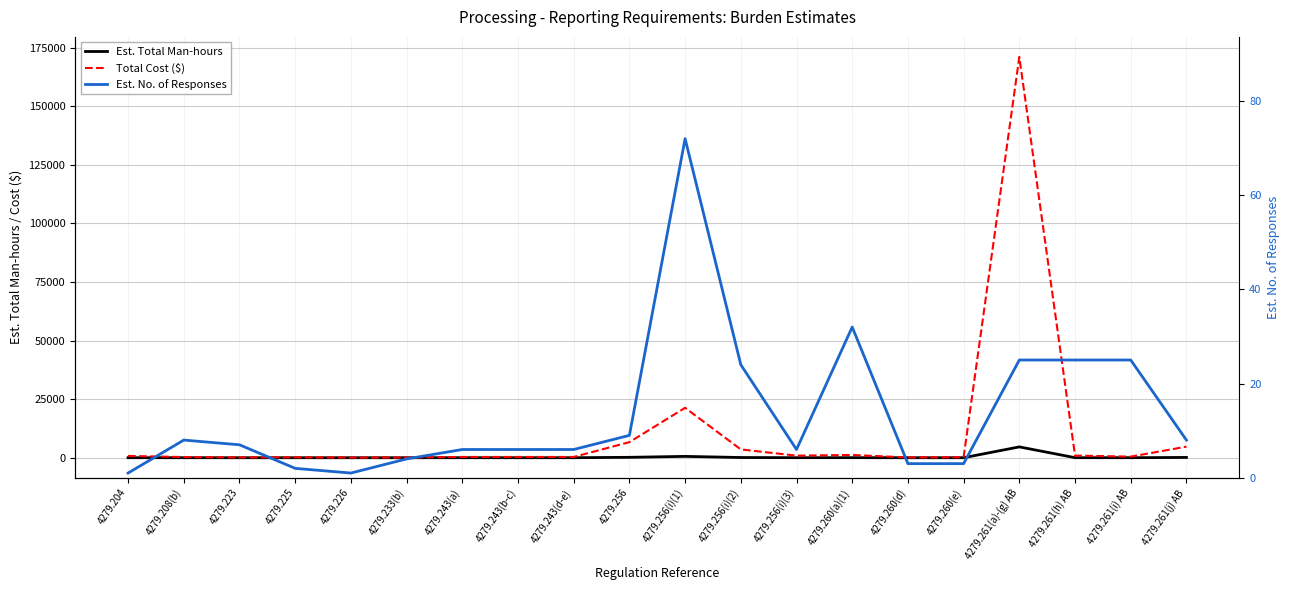

List the labels in order of Total Cost ($) value, smallest first.

4279.226, 4279.233(b), 4279.260(d), 4279.223, 4279.225, 4279.260(e), 4279.208(b), 4279.243(a), 4279.243(b-c), 4279.243(d-e), 4279.261(i) AB, 4279.204, 4279.256(i)(3), 4279.261(h) AB, 4279.260(a)(1), 4279.256(i)(2), 4279.261(j) AB, 4279.256, 4279.256(i)(1), 4279.261(a)-(g) AB